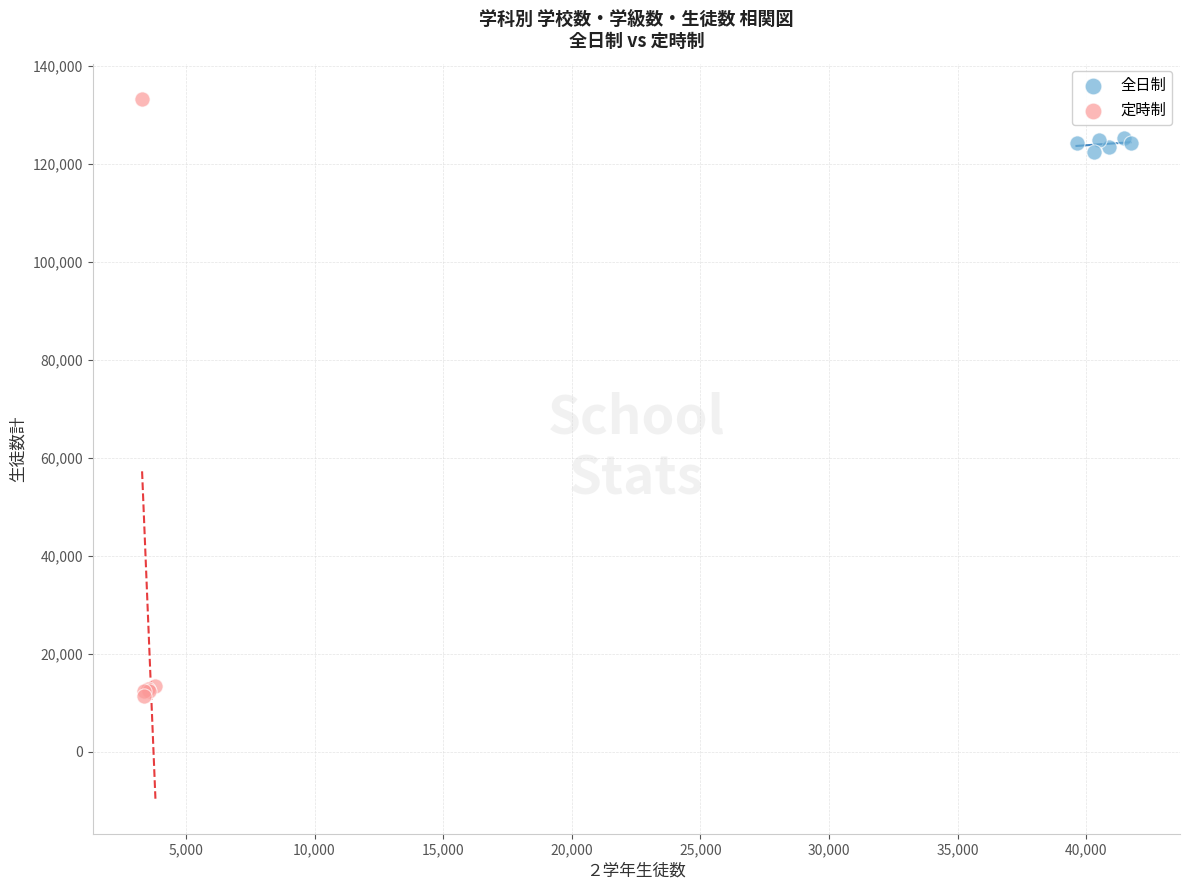

Which series reaches the maximum Y coordinate?

定時制